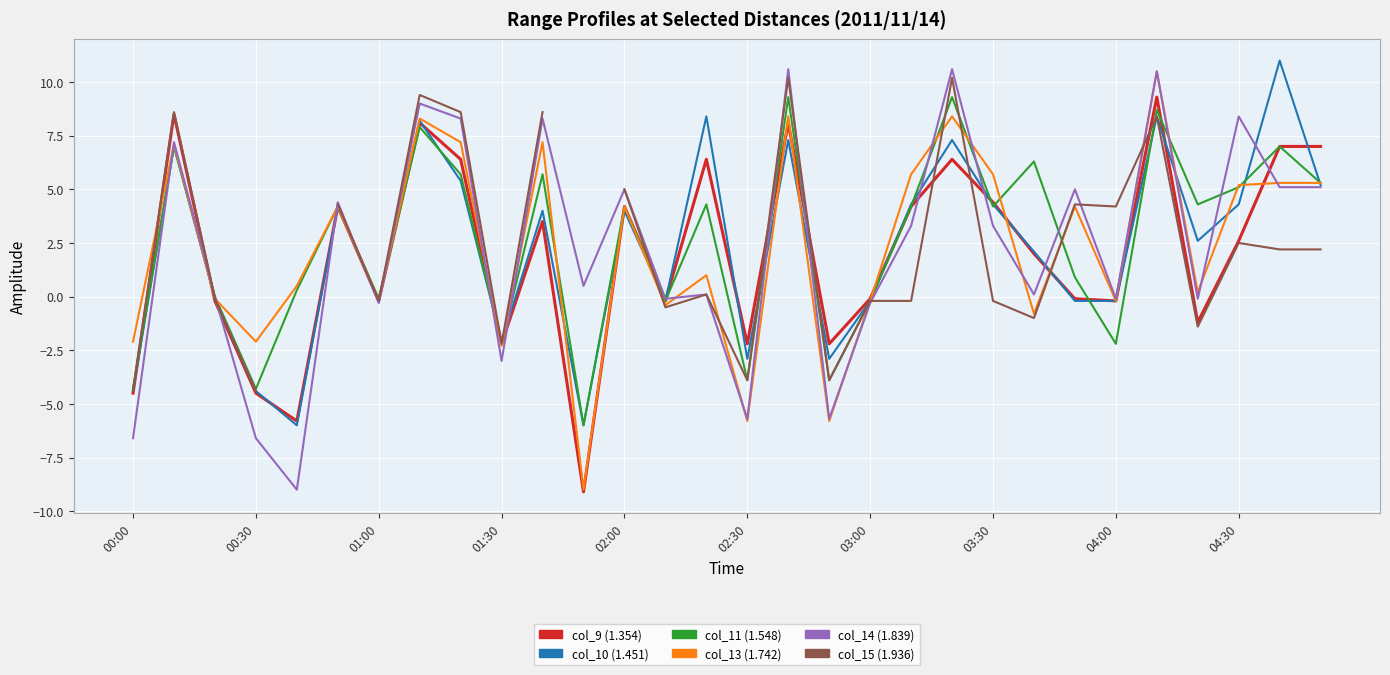

What value does the col_14 (1.839) series have at 20?

10.6